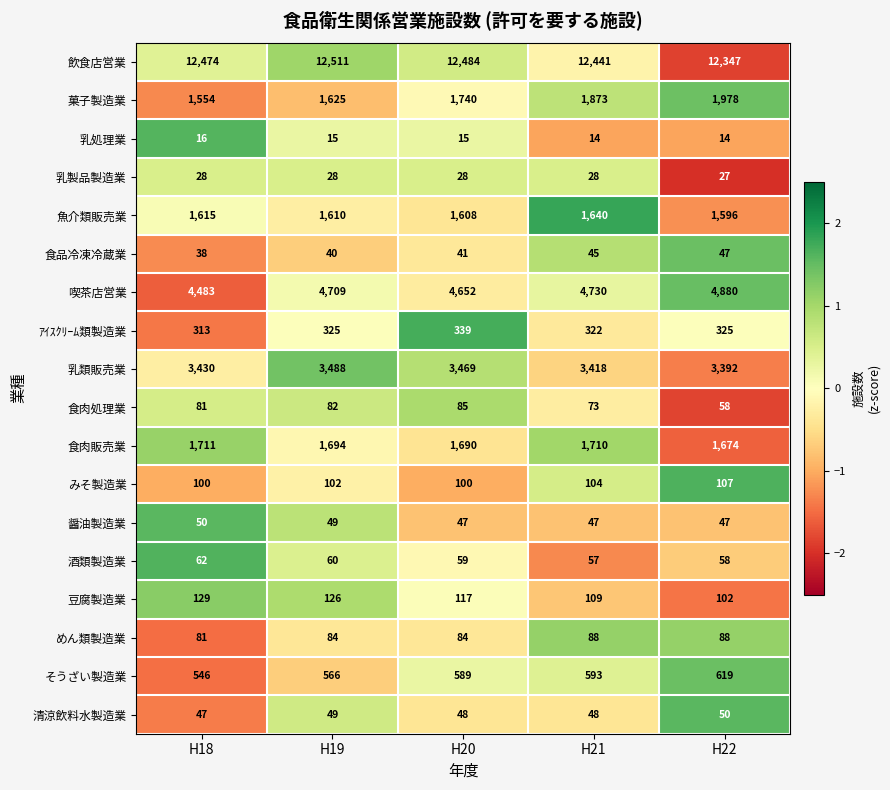

At how many categories does at least one series exceed 4993?

5